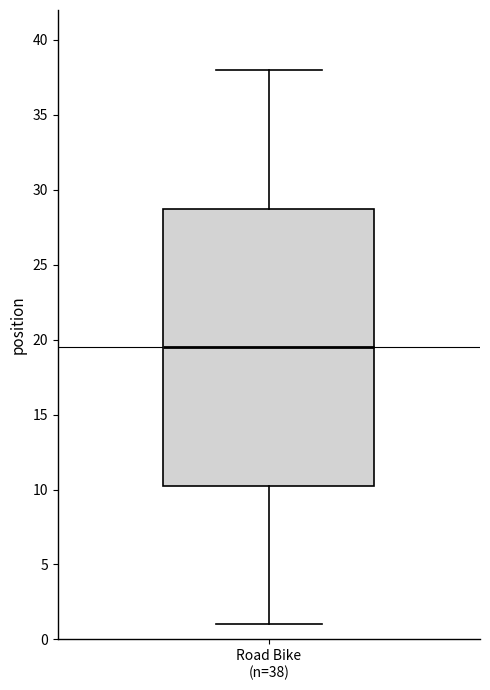

Where does the upper whisker of the box for Road Bike (n=38) end on the y-axis? The values are not printed on the chart, so give them approximately, as read against the axis.

38.0